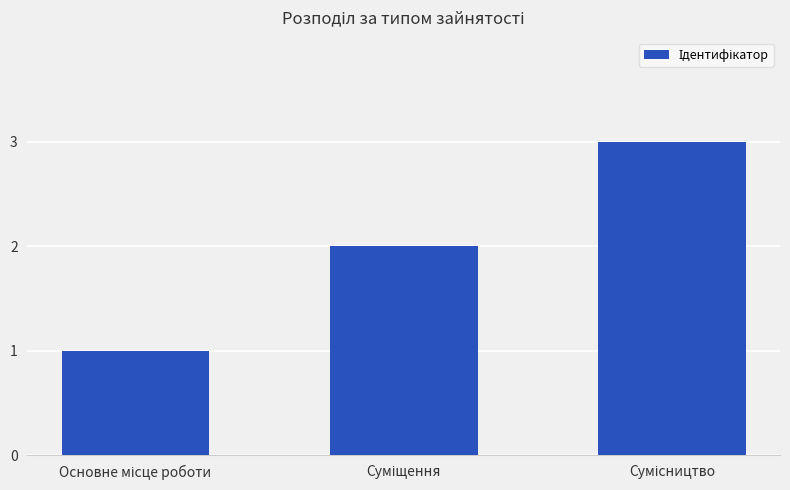

How many bars are there in total?

3